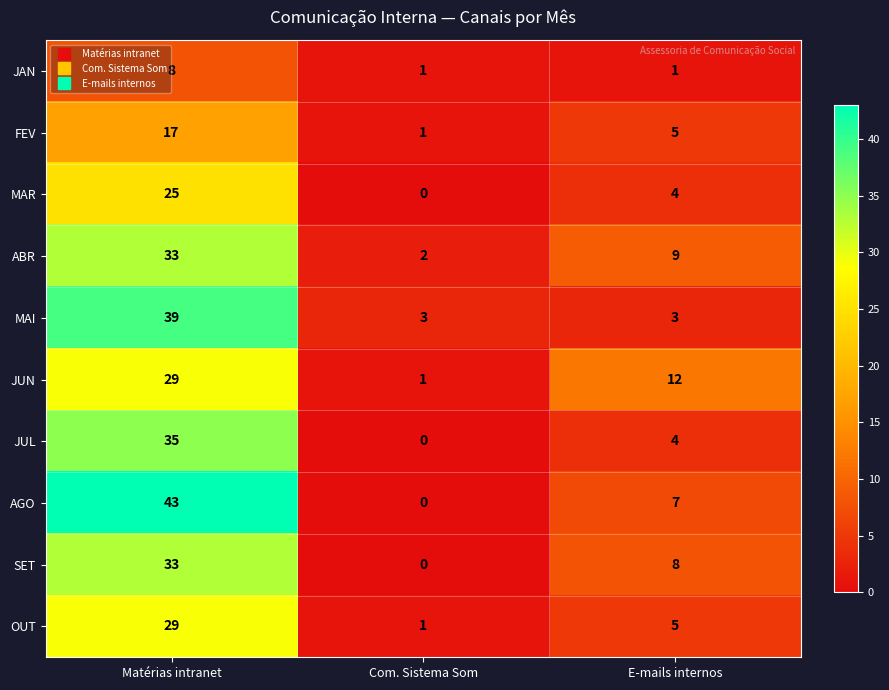

List the labels in order of SET value, largest first.

Matérias intranet, E-mails internos, Com. Sistema Som